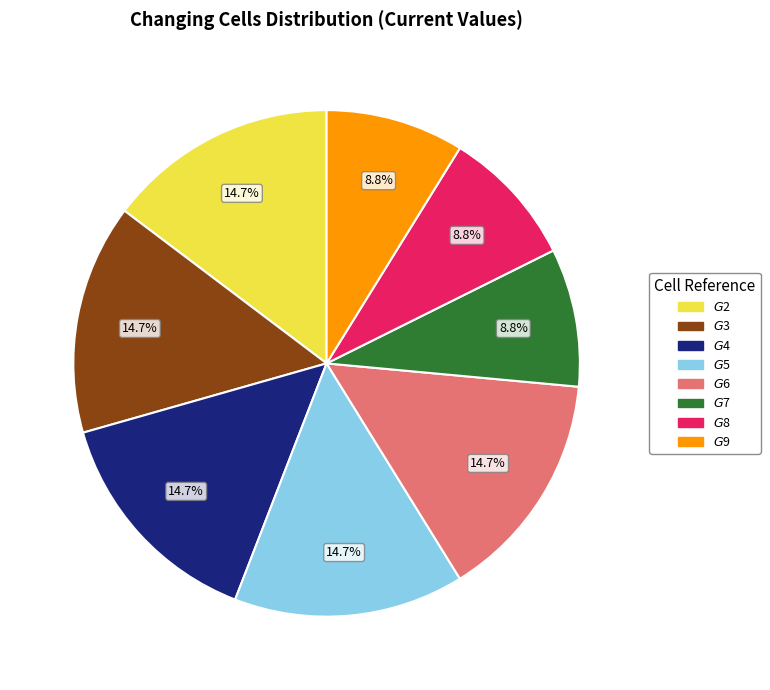

Is it true that $G$5 is 15% of the pie?

True